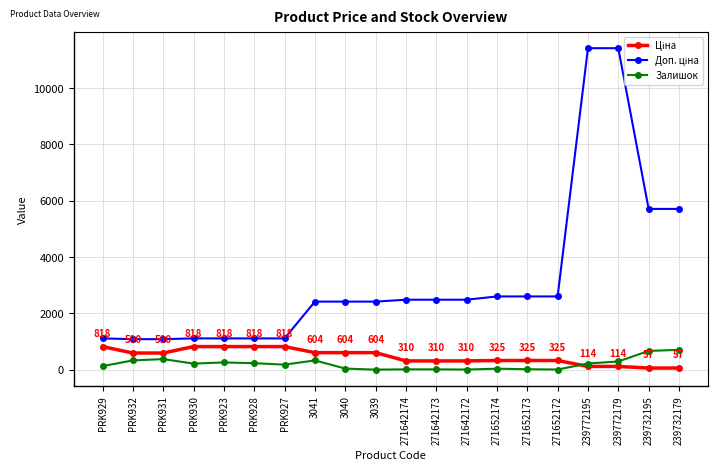

True or false: Залишок has a value of 256.0 at PRK923.

True